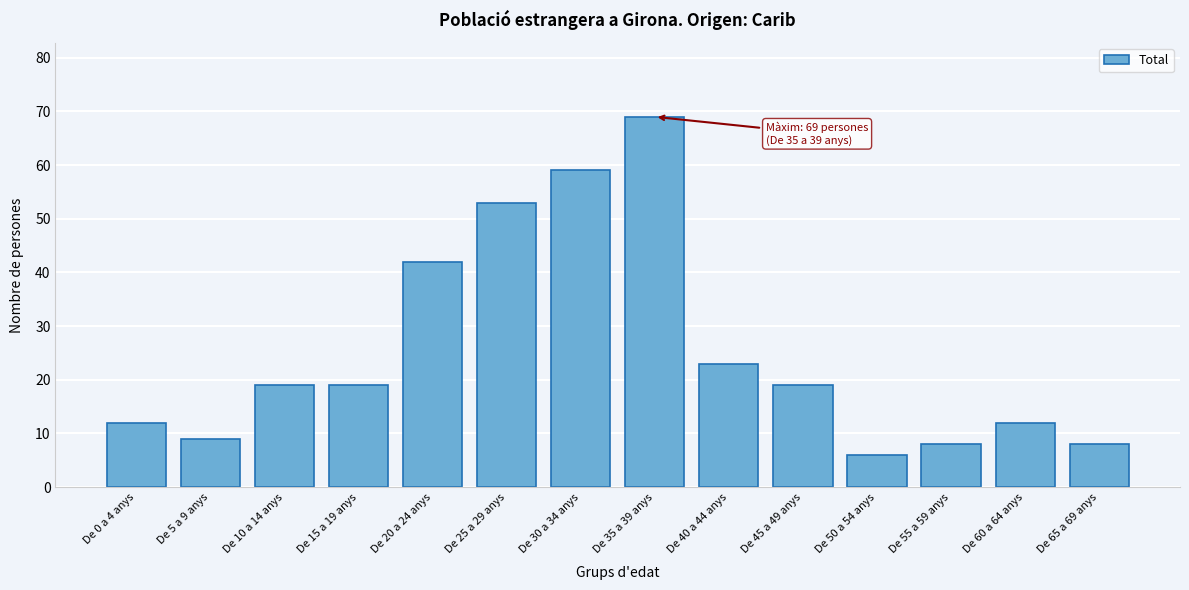

Reading left to right, list all the values displayed in this chart.

12	9	19	19	42	53	59	69	23	19	6	8	12	8